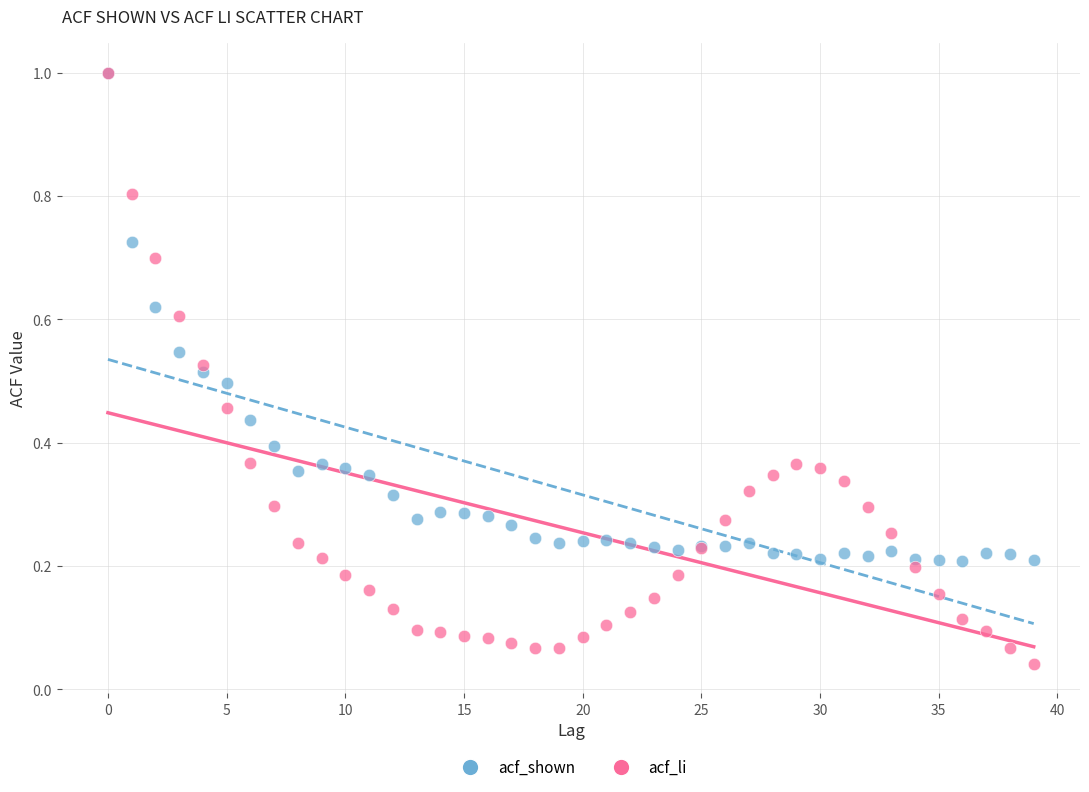

Which series contains the lowest Y value?

acf_li